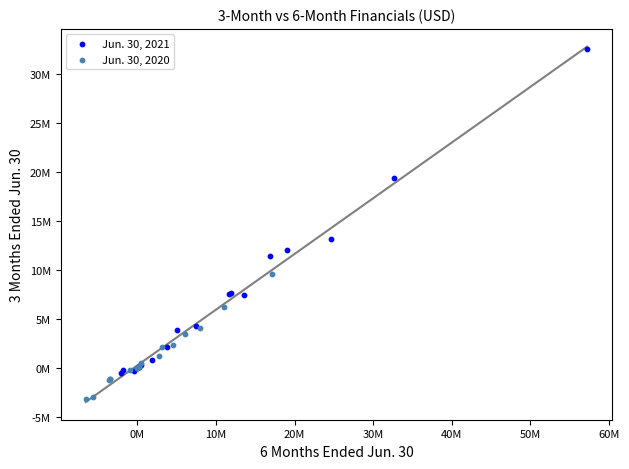

Which series has the largest Y range (max minus min)?

Jun. 30, 2021